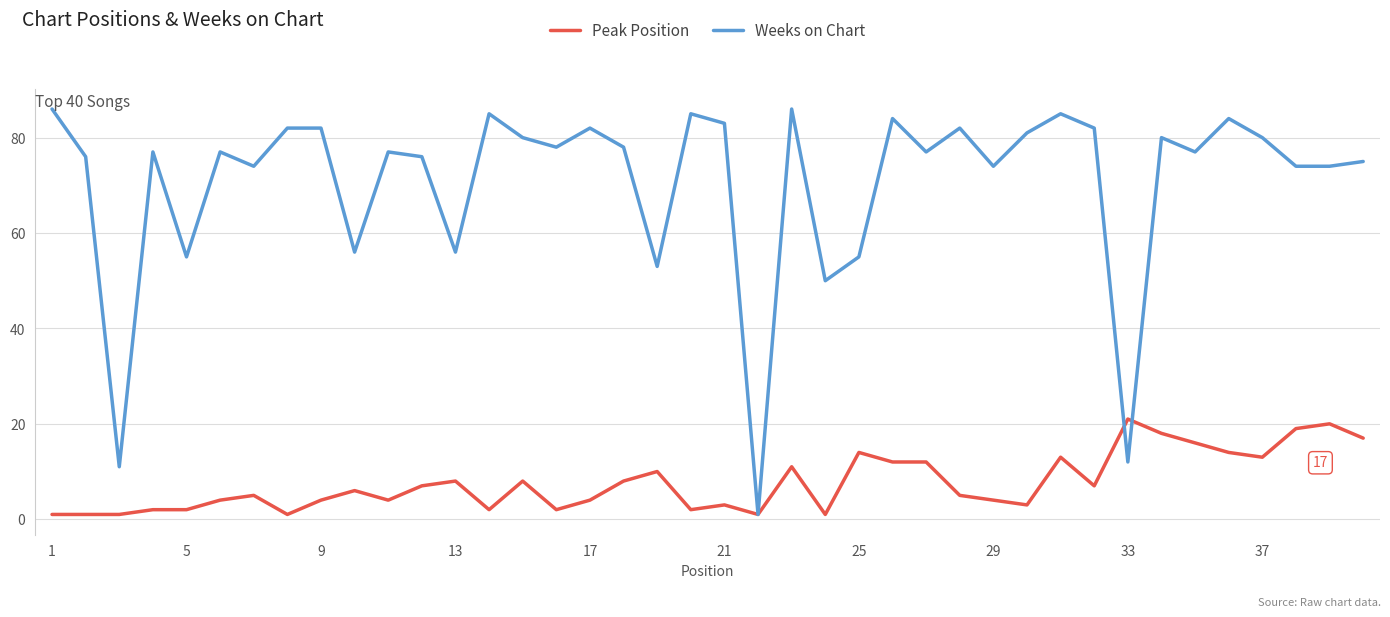

What is the highest value of the Weeks on Chart series?

86